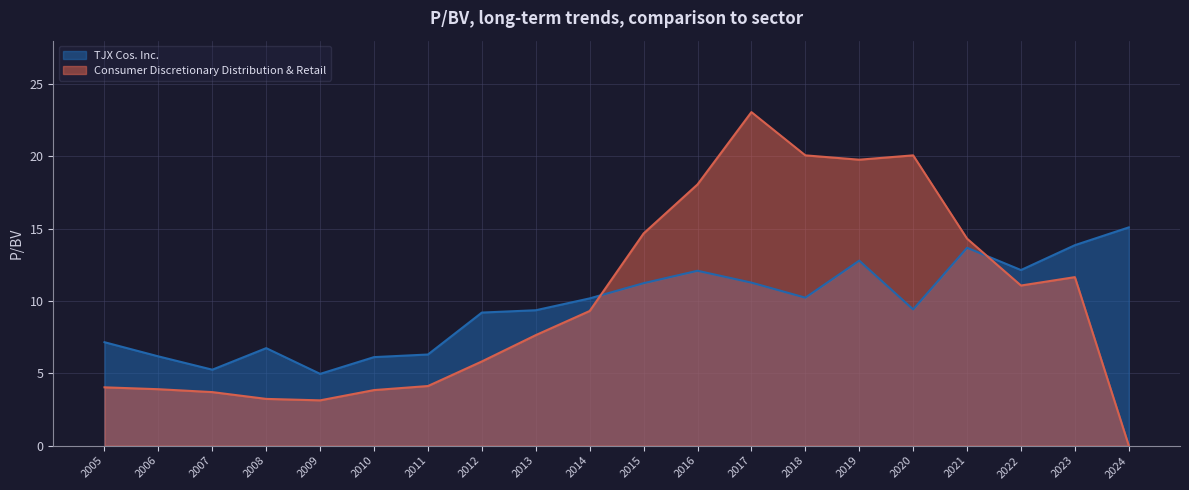

At which category does Consumer Discretionary Distribution & Retail reach its first local valley?

2009